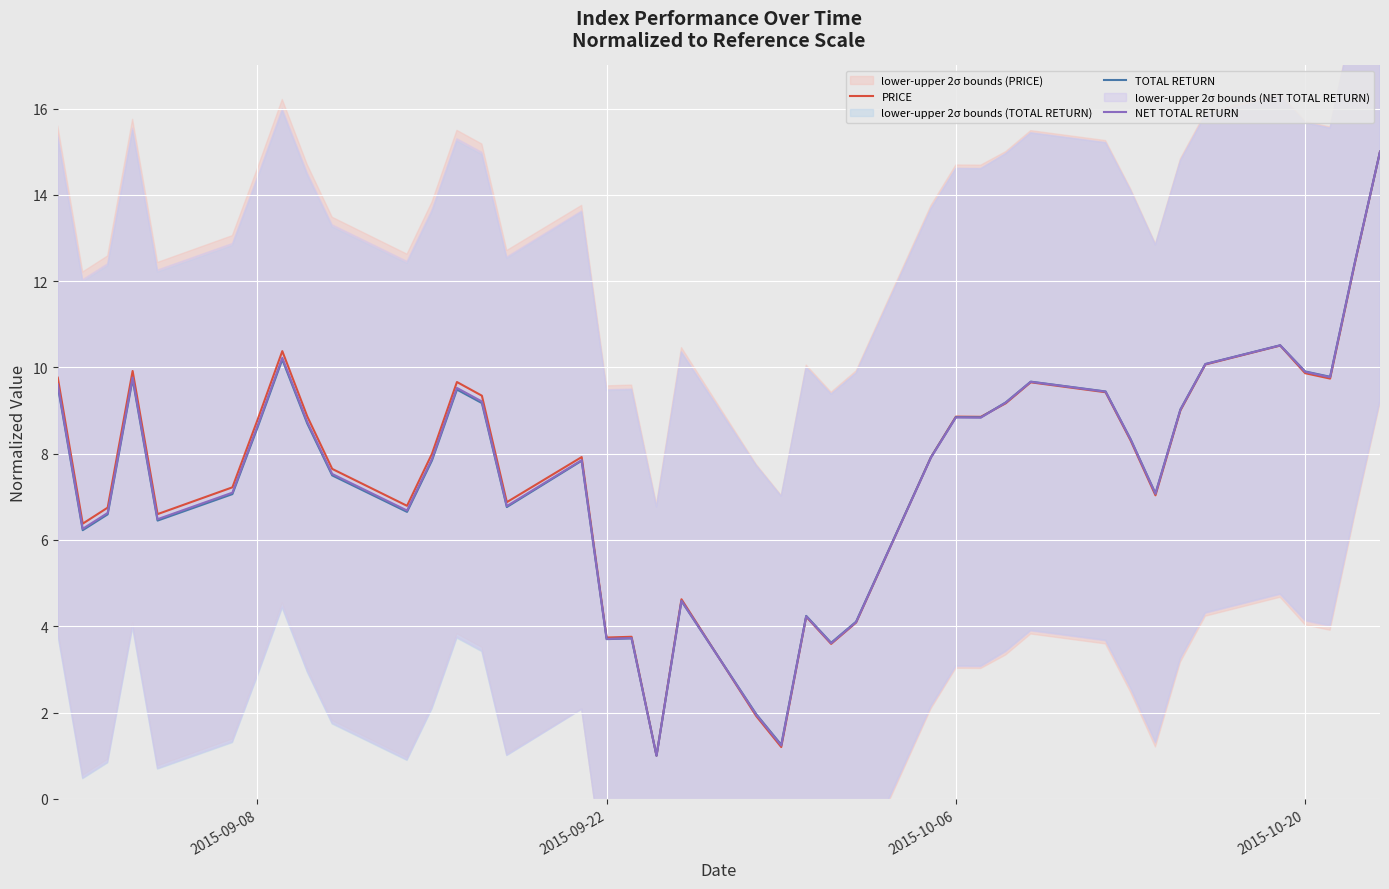

How many values in the NET TOTAL RETURN series are below 8?

20